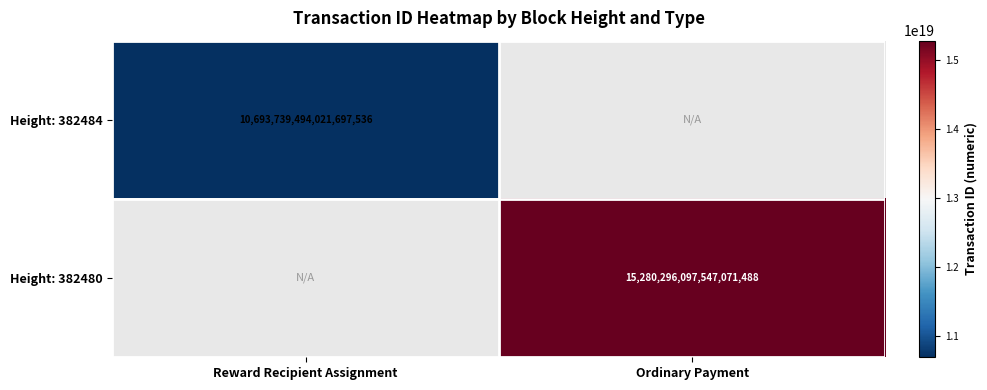

At how many categories does at least one series exceed 13734106132881346560?

1